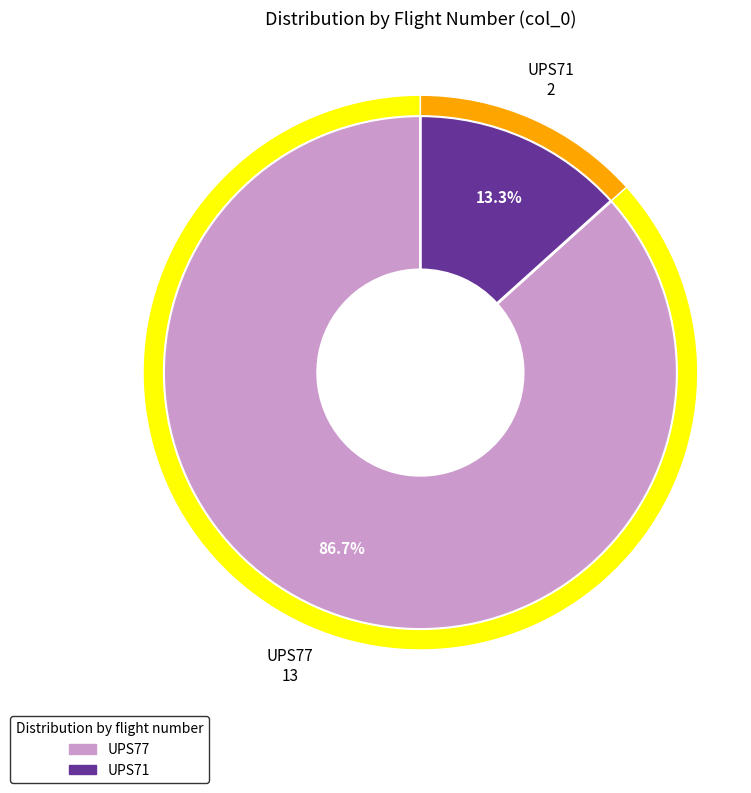

What is the ratio of the value at UPS77 to the value at UPS71?

6.5